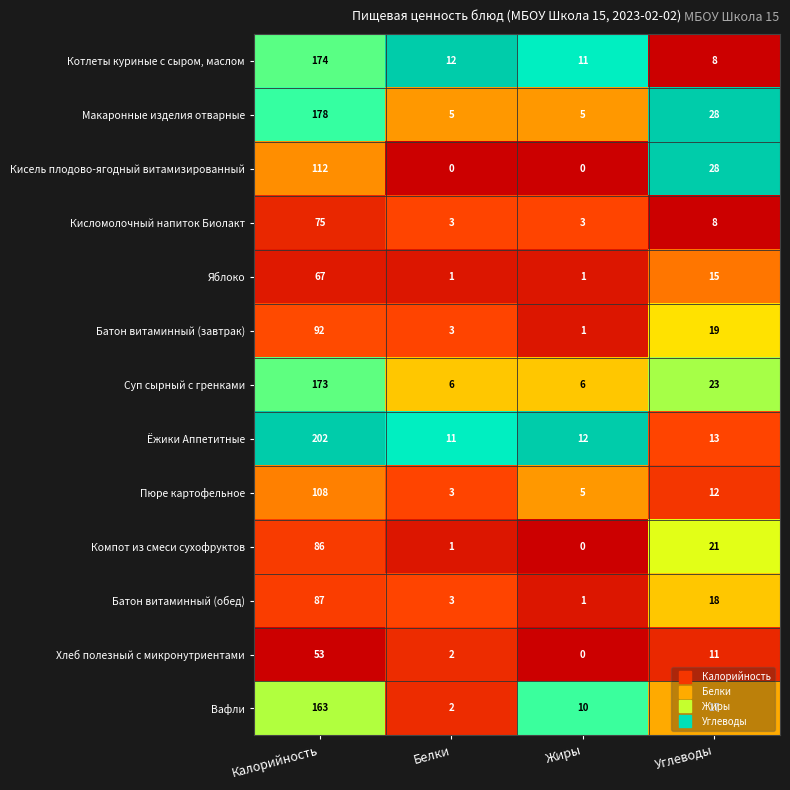

At which label does Котлеты куриные с сыром, маслом first exceed 12?

Калорийность